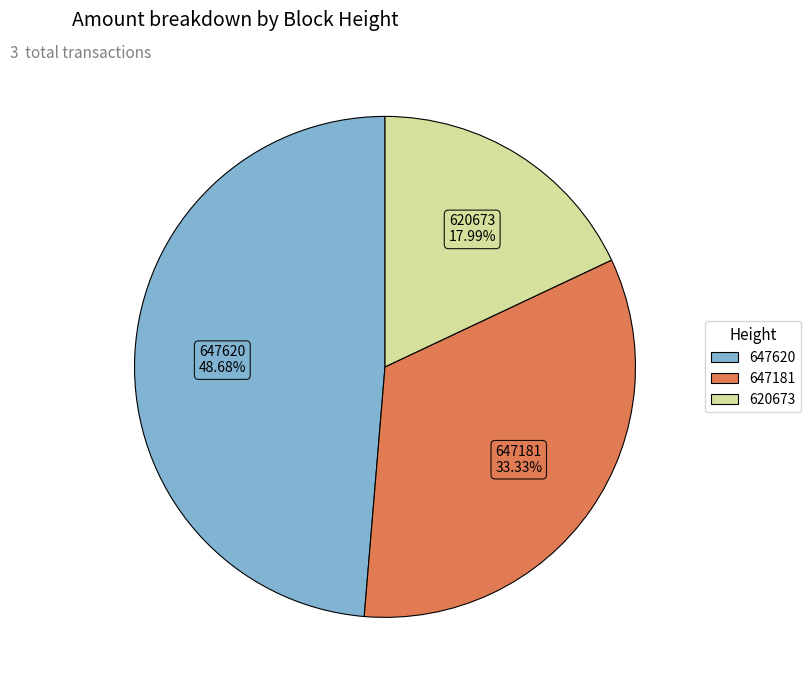

Is it true that 647620 is 57% of the pie?

False